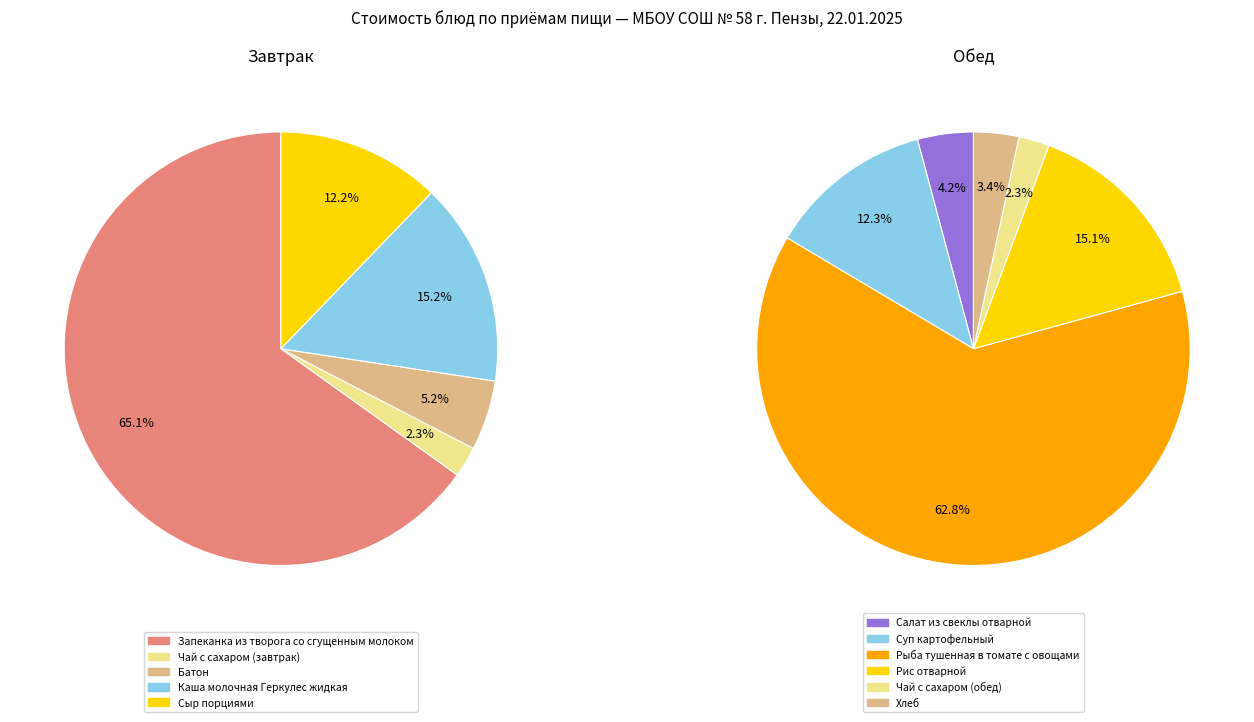

What percentage do Сыр порциями and Каша молочная Геркулес жидкая together represent?

27.4%